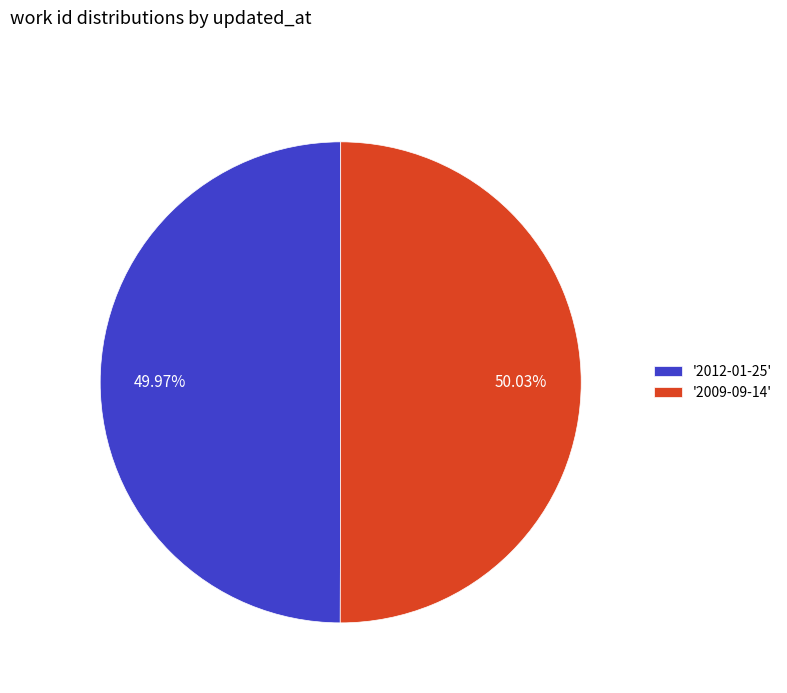

Is the sum of '2009-09-14' and '2012-01-25' greater than half?

Yes